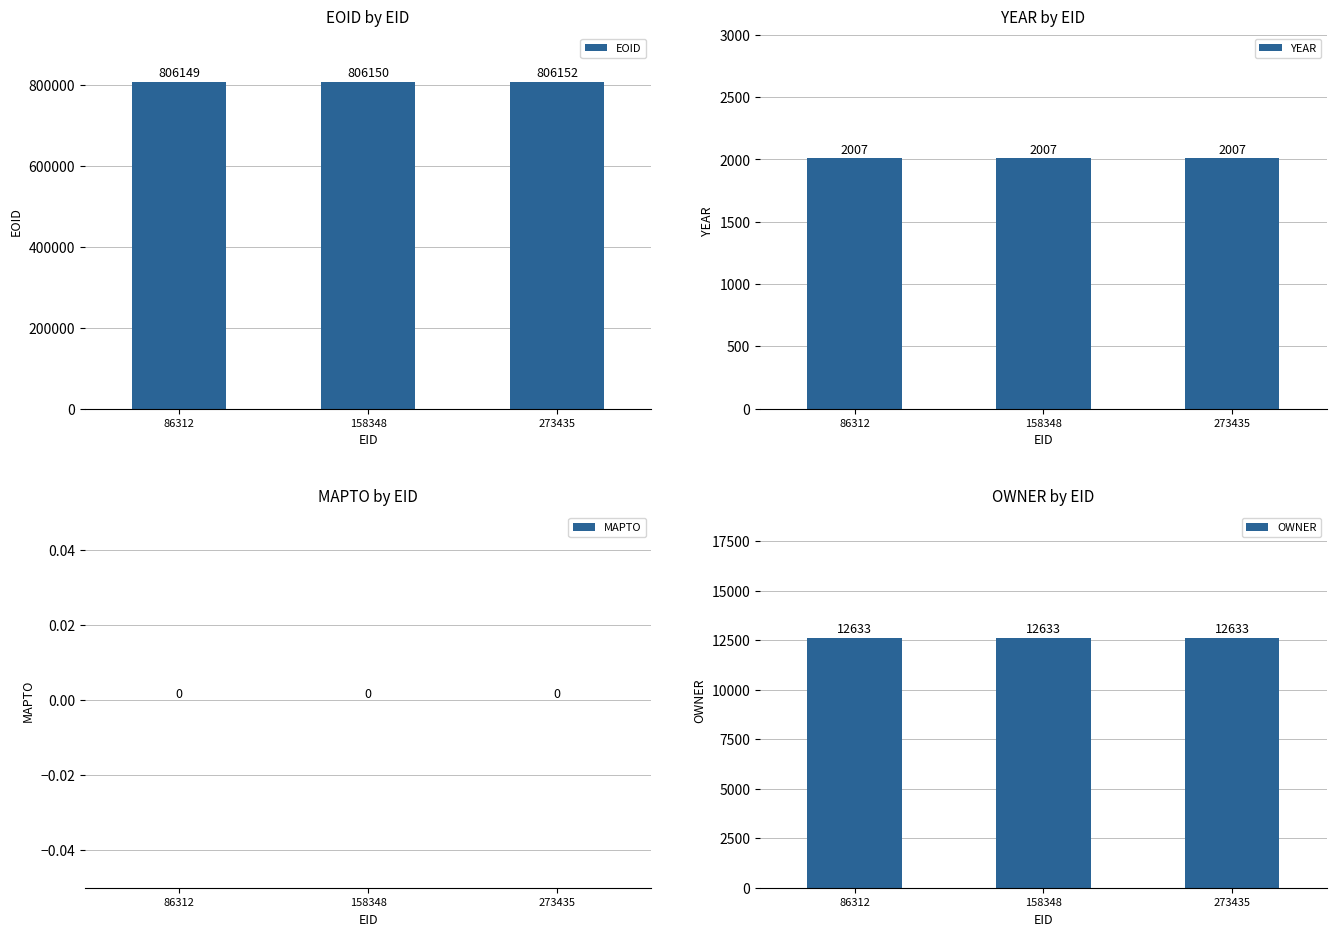

What is the difference between the maximum and minimum values in the EOID series?

3